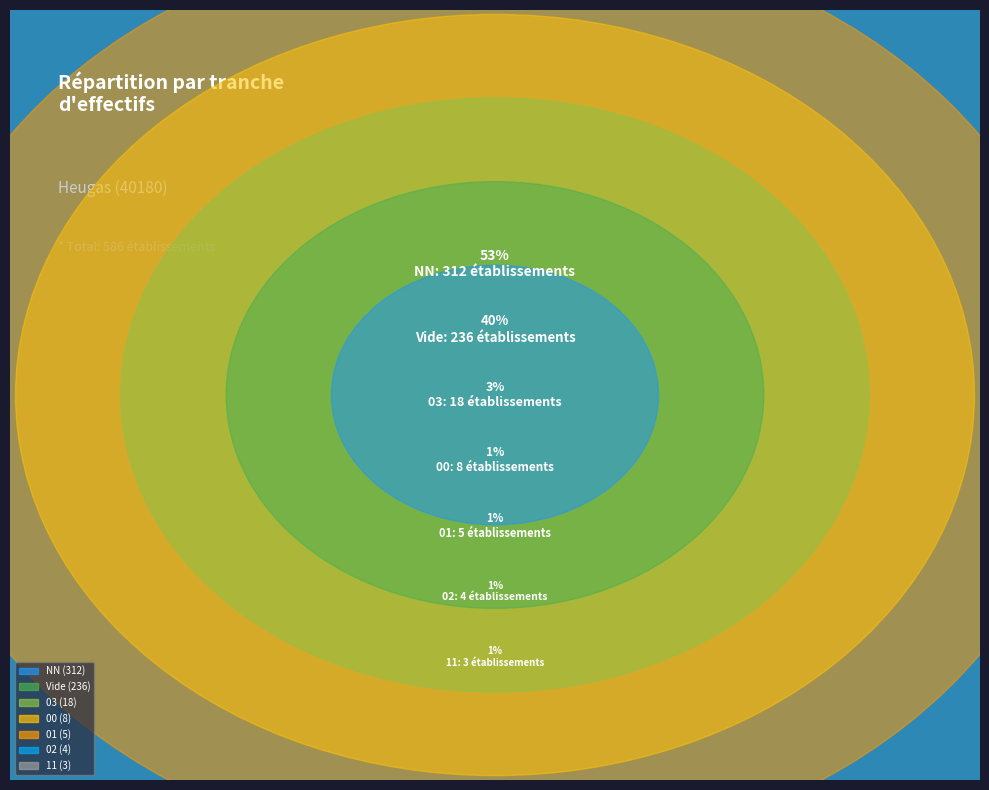

What is the ratio of the value at 00 to the value at 01?

1.6